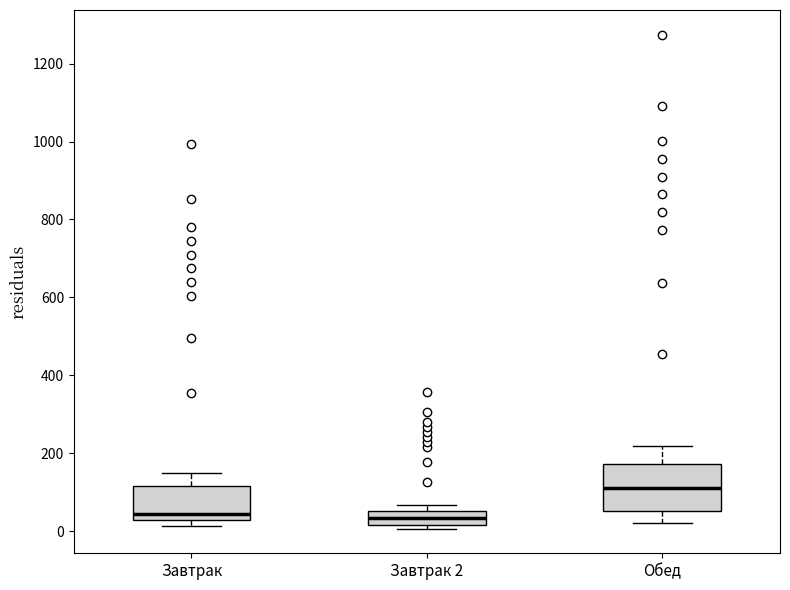

Reading left to right, read every box against the y-axis: the position of its median line, the range the box covers, and the ends of its whiskers. The values are not printed on the chart, so give them approximately, as read against the axis.

Завтрак: median 40, box 20 to 120, whiskers 20 (just below the box's lower edge) to 140
Завтрак 2: median 40, box 20 to 60, whiskers 0 to 60 (just above the box's upper edge)
Обед: median 100, box 60 to 180, whiskers 20 to 220